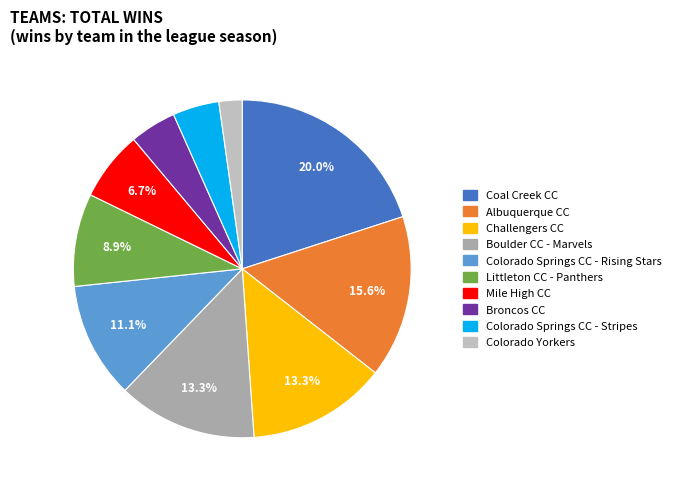

What percentage is the Littleton CC - Panthers slice, to the nearest percent?

9%